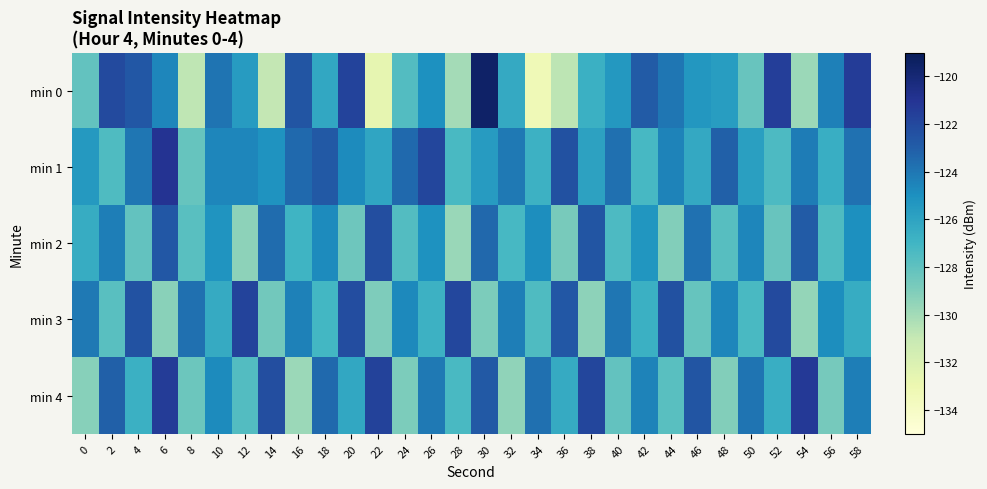

Which series has the largest range (max minus min)?

min 0